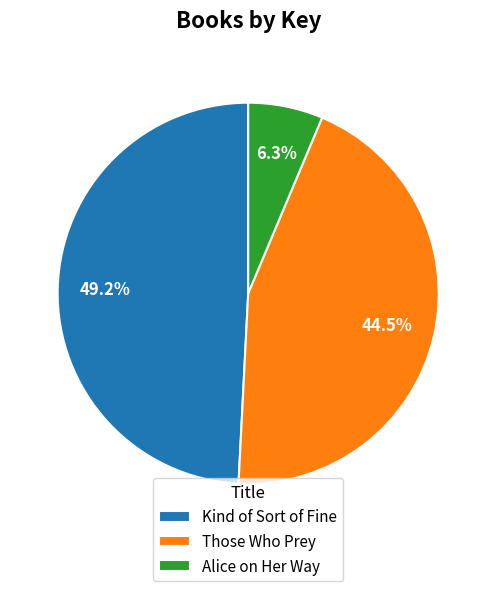

Between Alice on Her Way and Those Who Prey, which is larger?

Those Who Prey